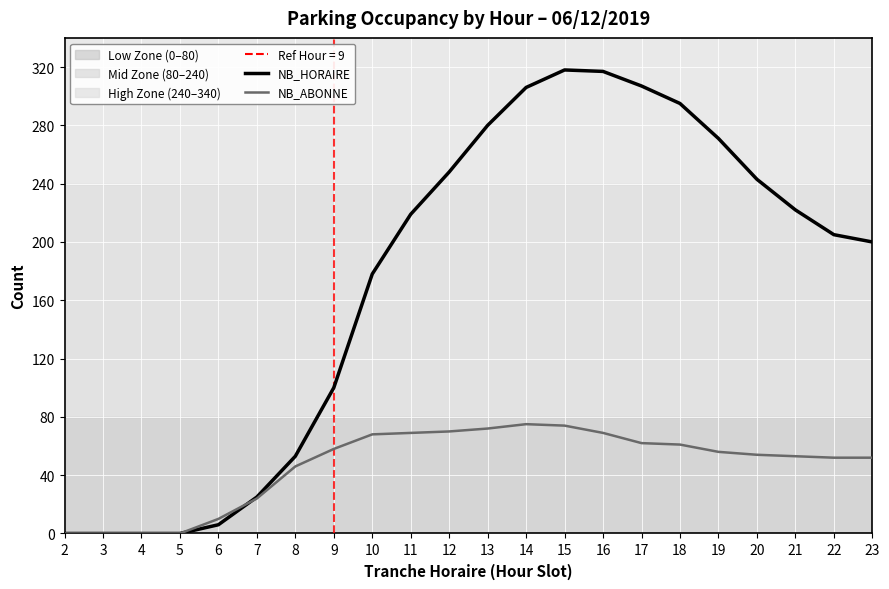

What is the maximum value shown in the chart?

318